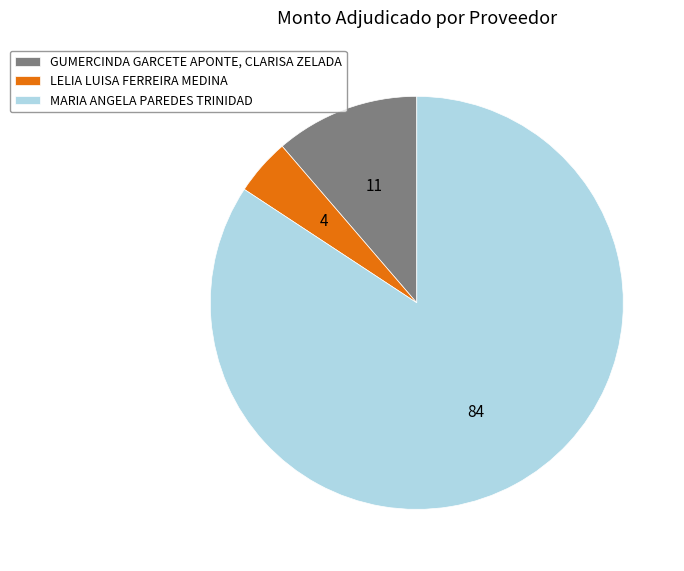

Does MARIA ANGELA PAREDES TRINIDAD account for over 50% of the chart?

Yes